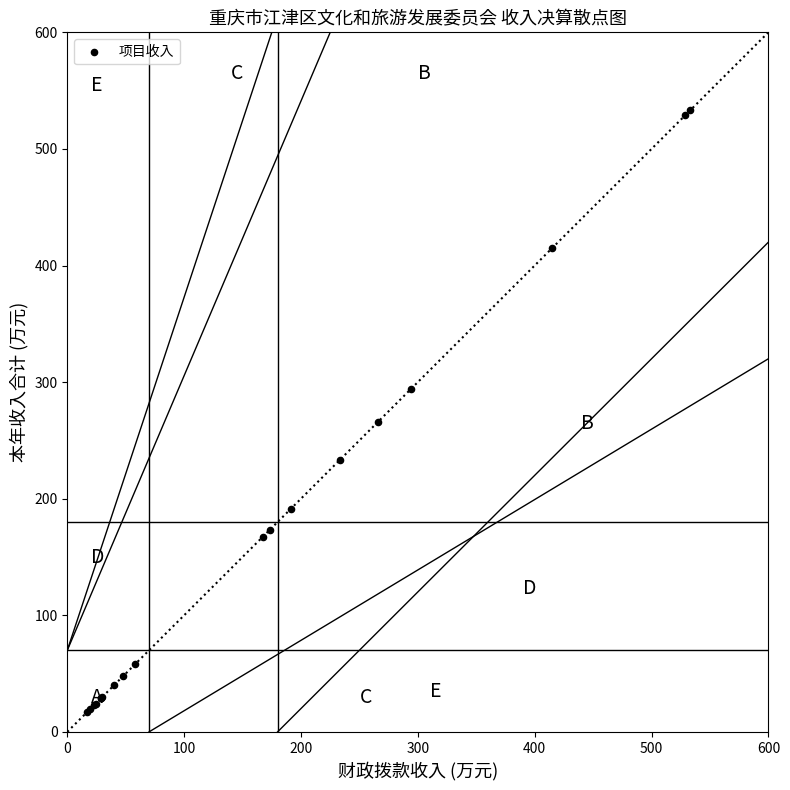

What Y value in the scatter plot is closest to 274?

265.8